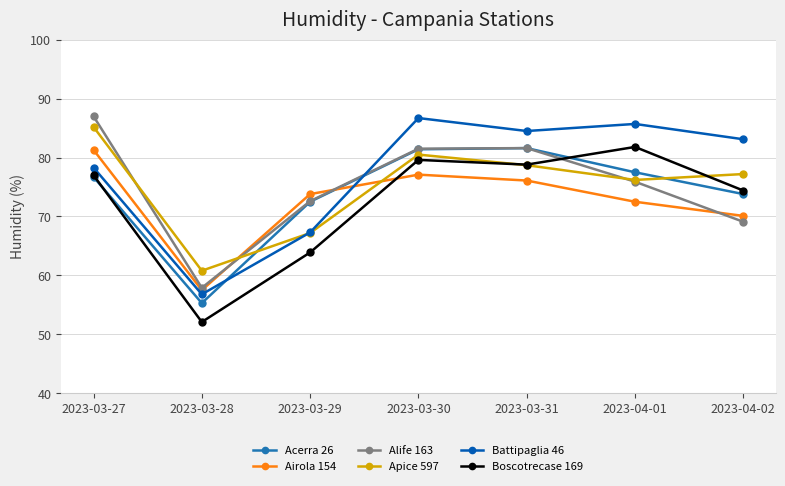

What position from the right is 2023-03-27?

7